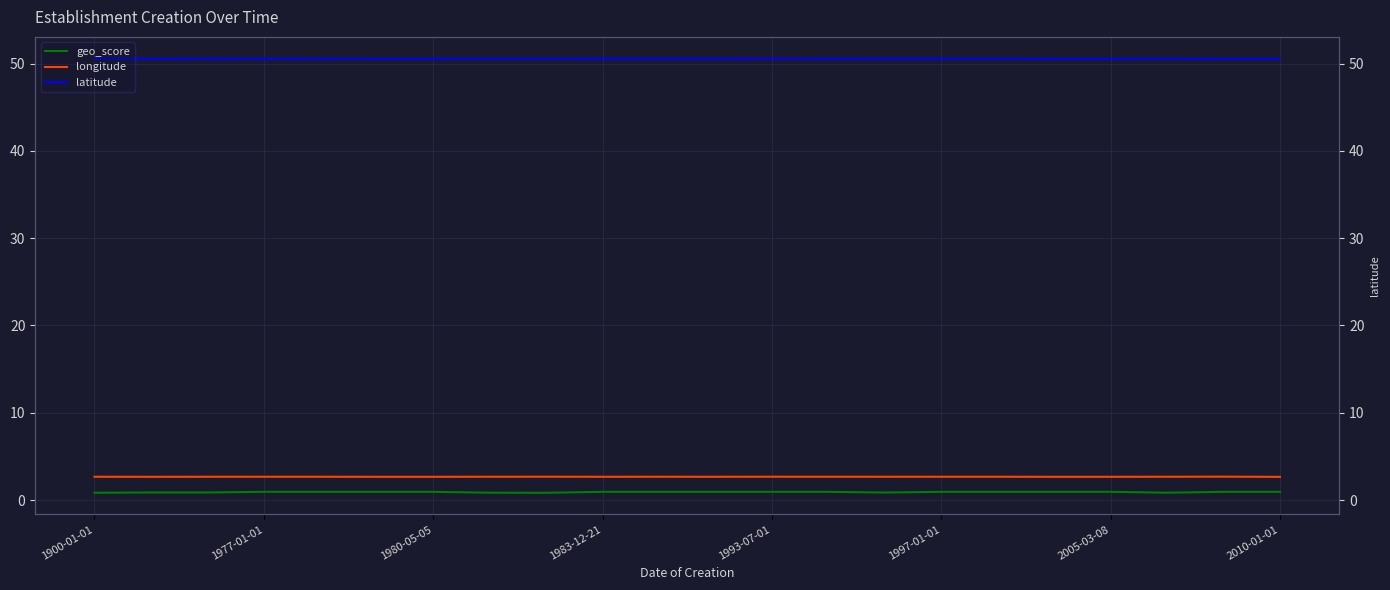

What is the spread (max minus min) of values at 1900-01-01?

49.7